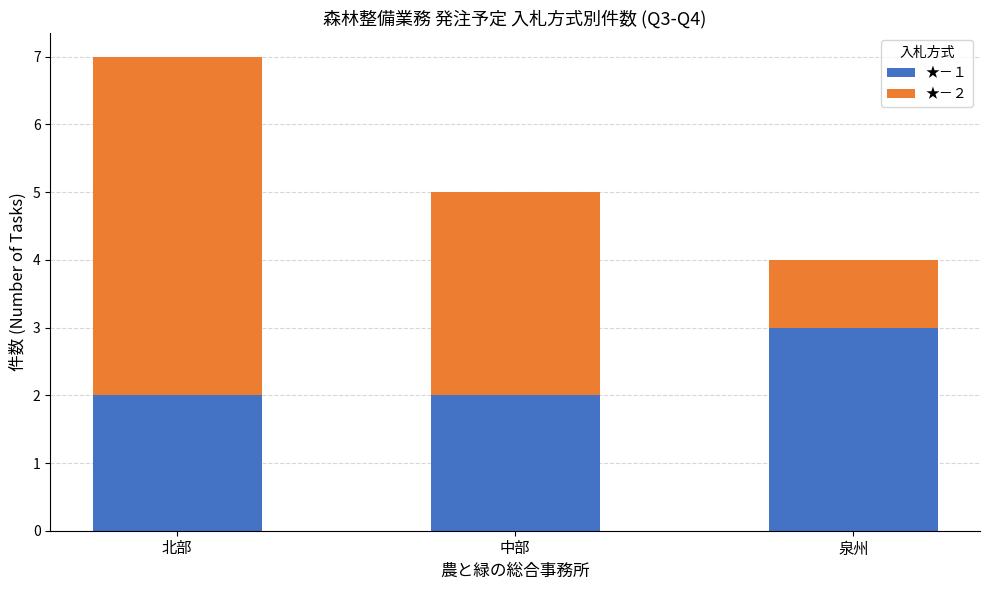

The ★－１ series shows 0 at 中部. True or false?

False